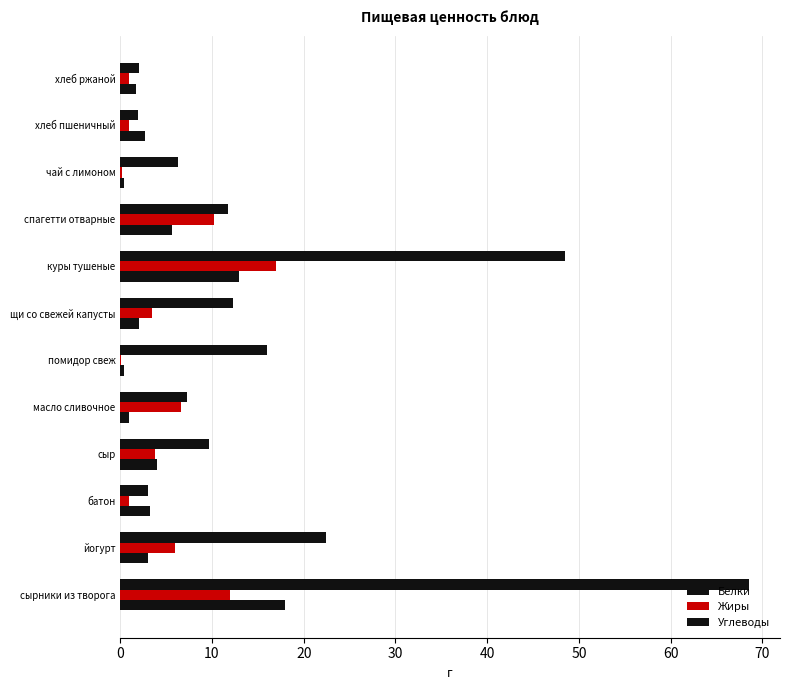

How many values in the Углеводы series exceed 11?

6